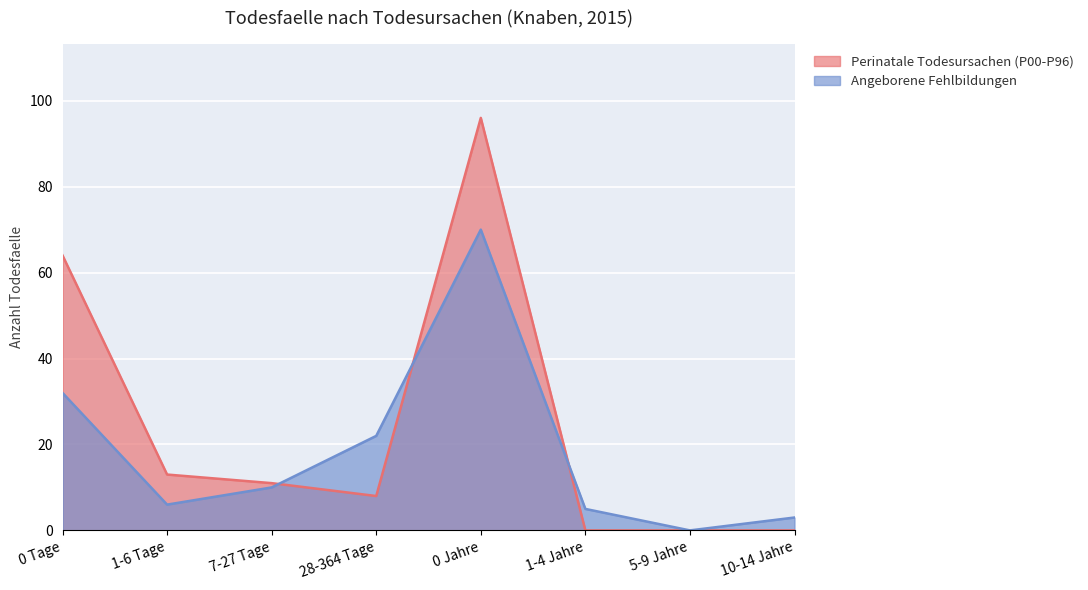

Reading left to right, extract all data points from this chart.

Perinatale Todesursachen (P00-P96): 0 Tage=64	1-6 Tage=13	7-27 Tage=11	28-364 Tage=8	0 Jahre=96	1-4 Jahre=0	5-9 Jahre=0	10-14 Jahre=0
Angeborene Fehlbildungen: 0 Tage=32	1-6 Tage=6	7-27 Tage=10	28-364 Tage=22	0 Jahre=70	1-4 Jahre=5	5-9 Jahre=0	10-14 Jahre=3